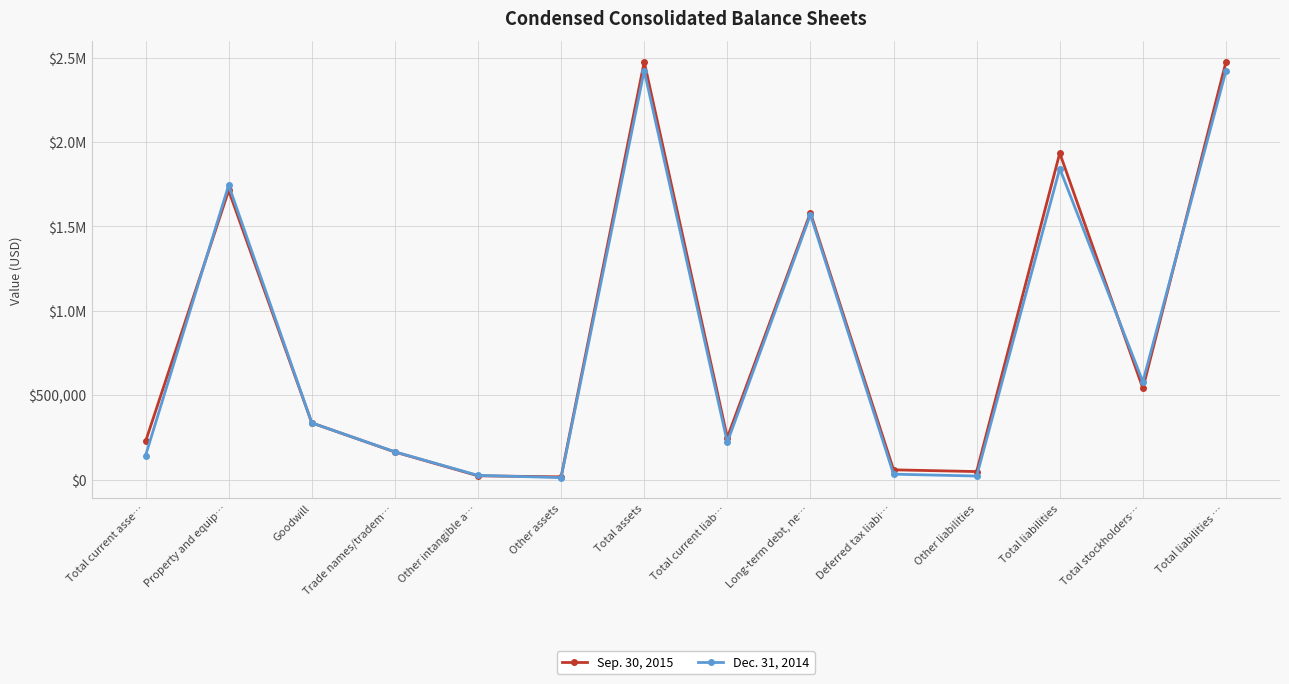

What position from the left is Deferred tax liabi…?

10